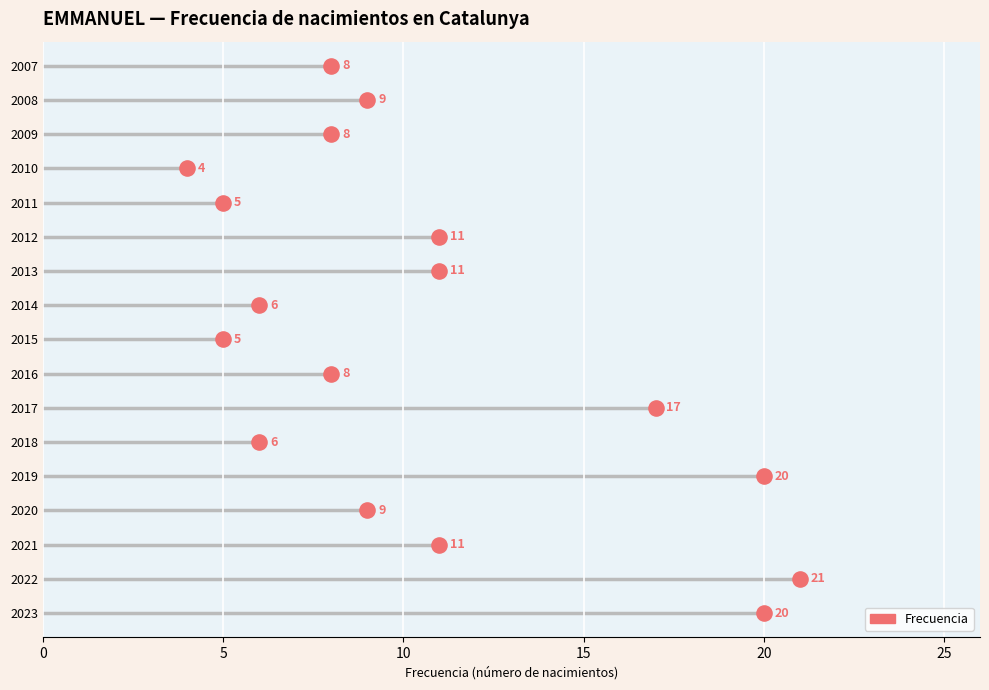

What is the change in value from 2016 to 2015?

-3